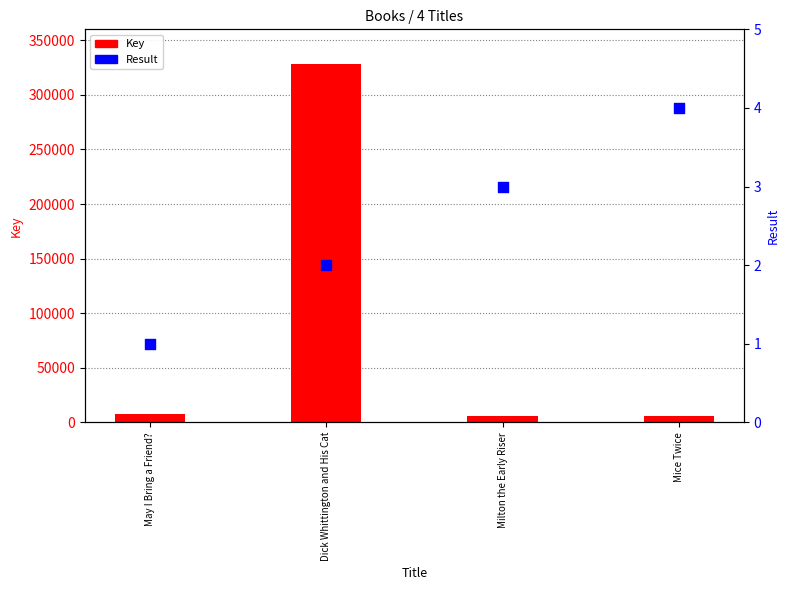

Is the value of Key at May I Bring a Friend? greater than the value of Result at Milton the Early Riser?

Yes